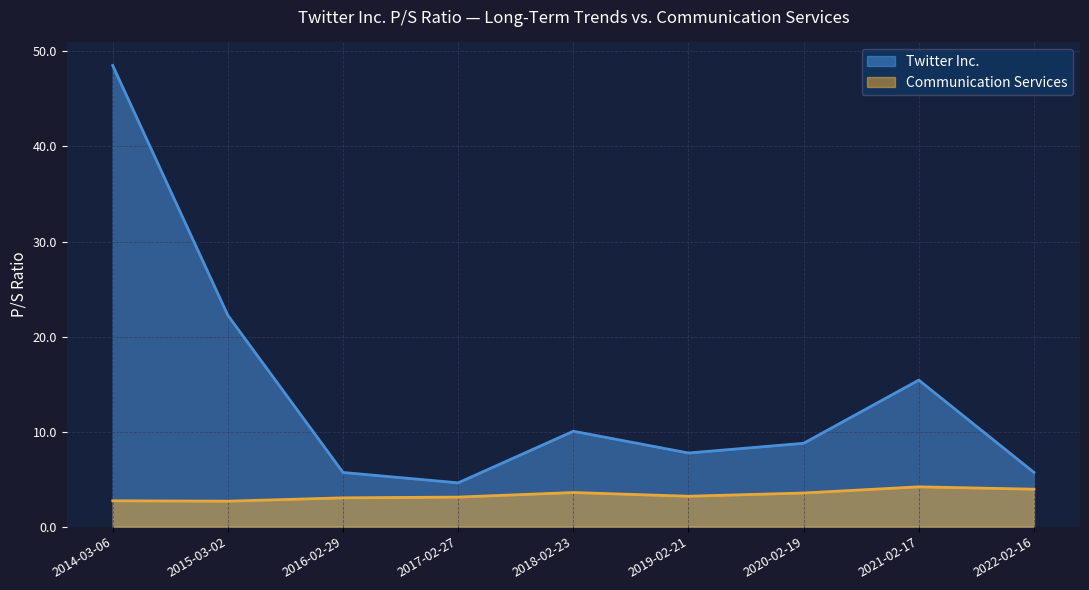

Where is the first local minimum for Twitter Inc.?

2017-02-27